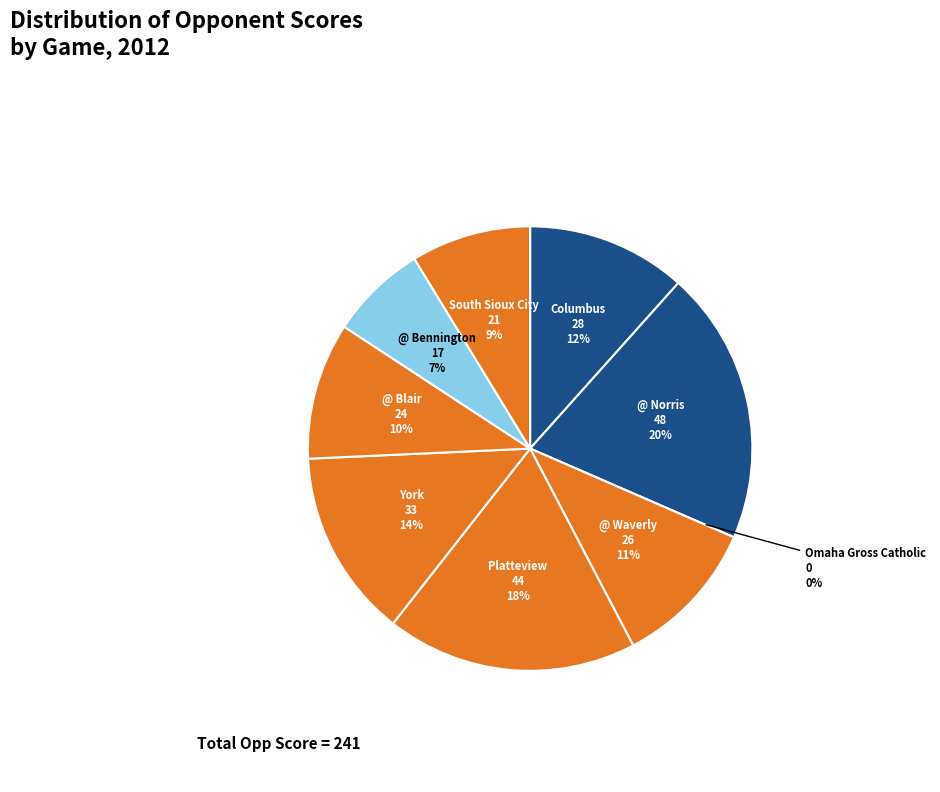

Which has a higher value, York or @ Blair?

York